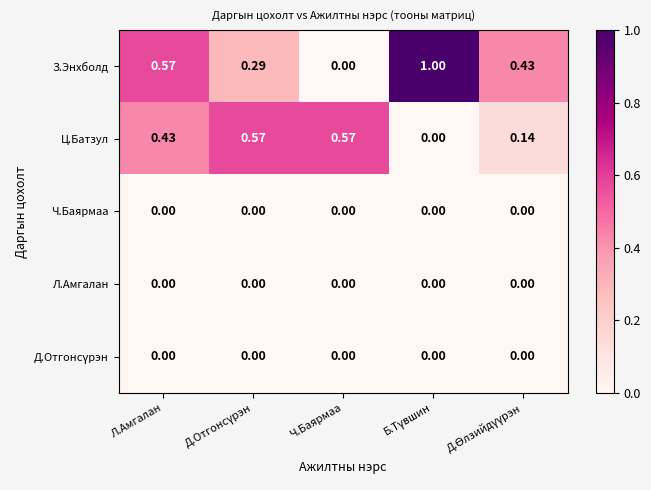

Which series has the largest total across all categories?

З.Энхболд